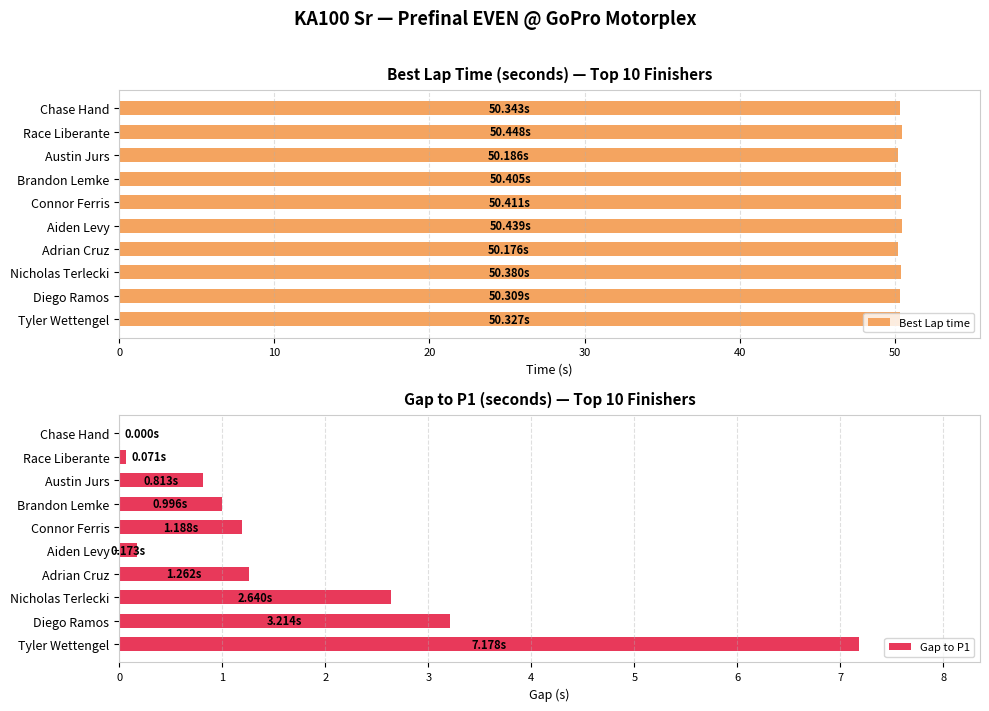

Count the number of categories in the chart.

10